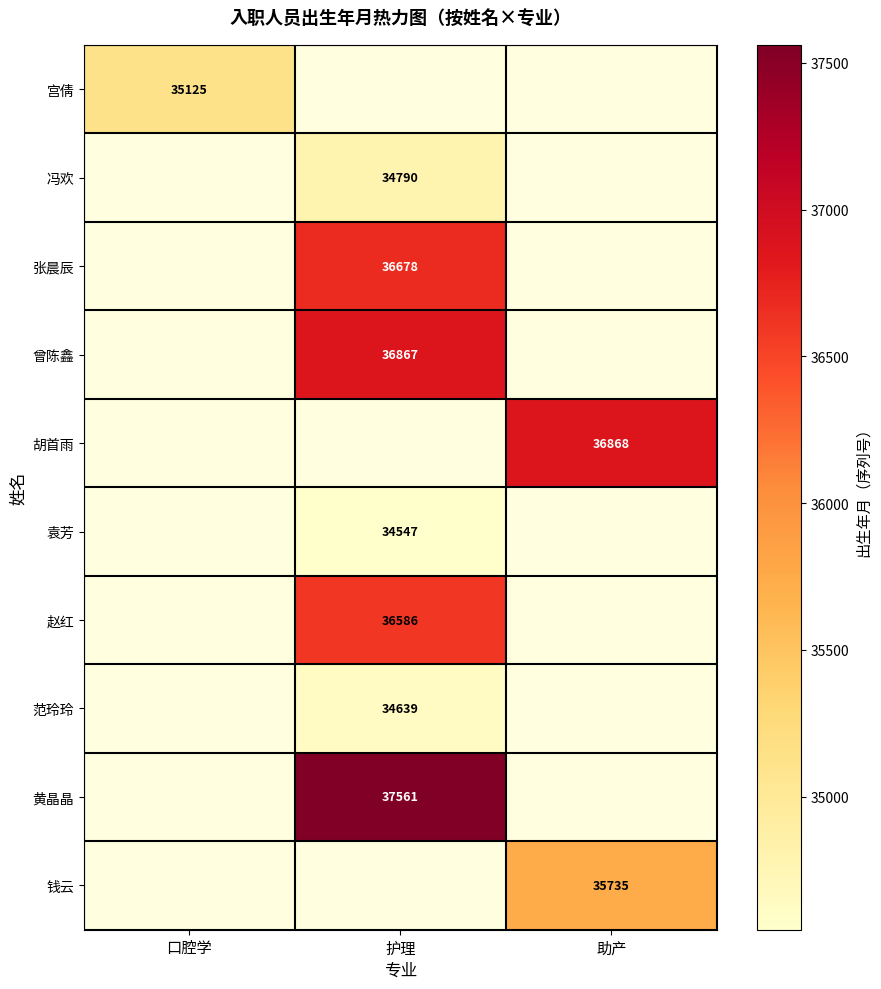

The 胡首雨 series shows 36868 at 助产. True or false?

True